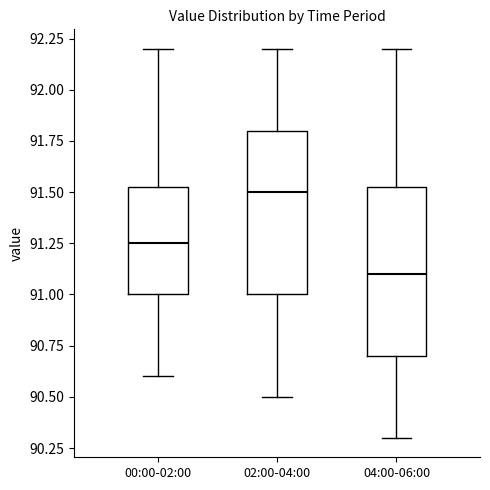

Reading left to right, transcribe this box plot: for each box, give where its median line is, the range the box spans, and where its two whiskers end, as read against the y-axis. The values are not printed on the chart, so give them approximately, as read against the axis.

00:00-02:00: median 91.25, box 91.00 to 91.55, whiskers 90.60 to 92.20
02:00-04:00: median 91.50, box 91.00 to 91.80, whiskers 90.50 to 92.20
04:00-06:00: median 91.10, box 90.70 to 91.55, whiskers 90.30 to 92.20